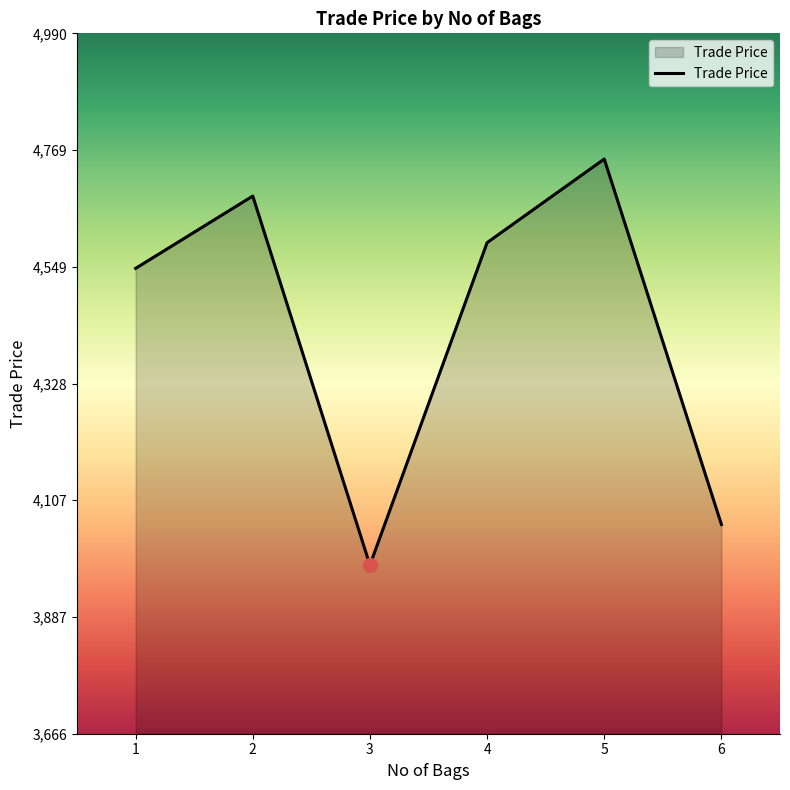

What is the change in value from 3 to 5?

+767.8